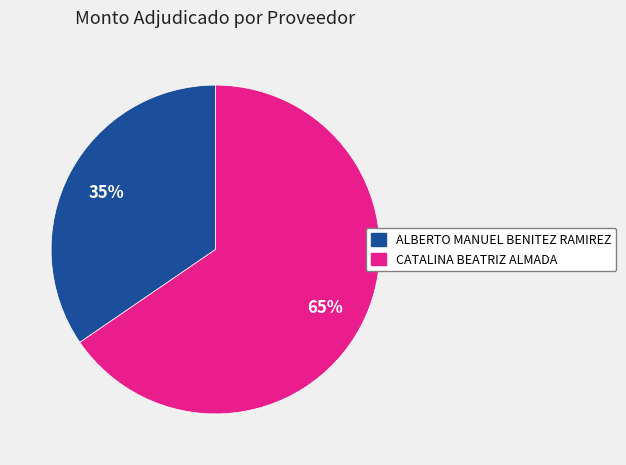

What is the largest slice in the pie chart?

CATALINA BEATRIZ ALMADA